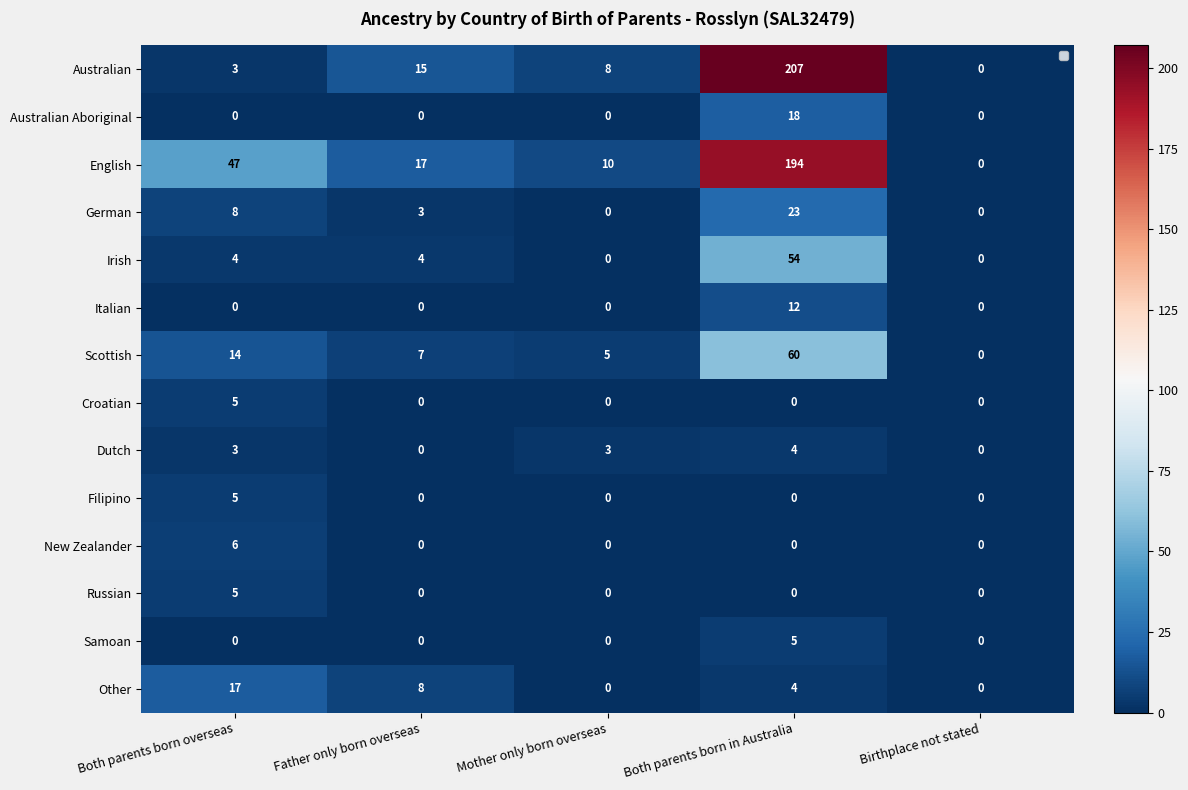

What is the sum of all Italian values?

12